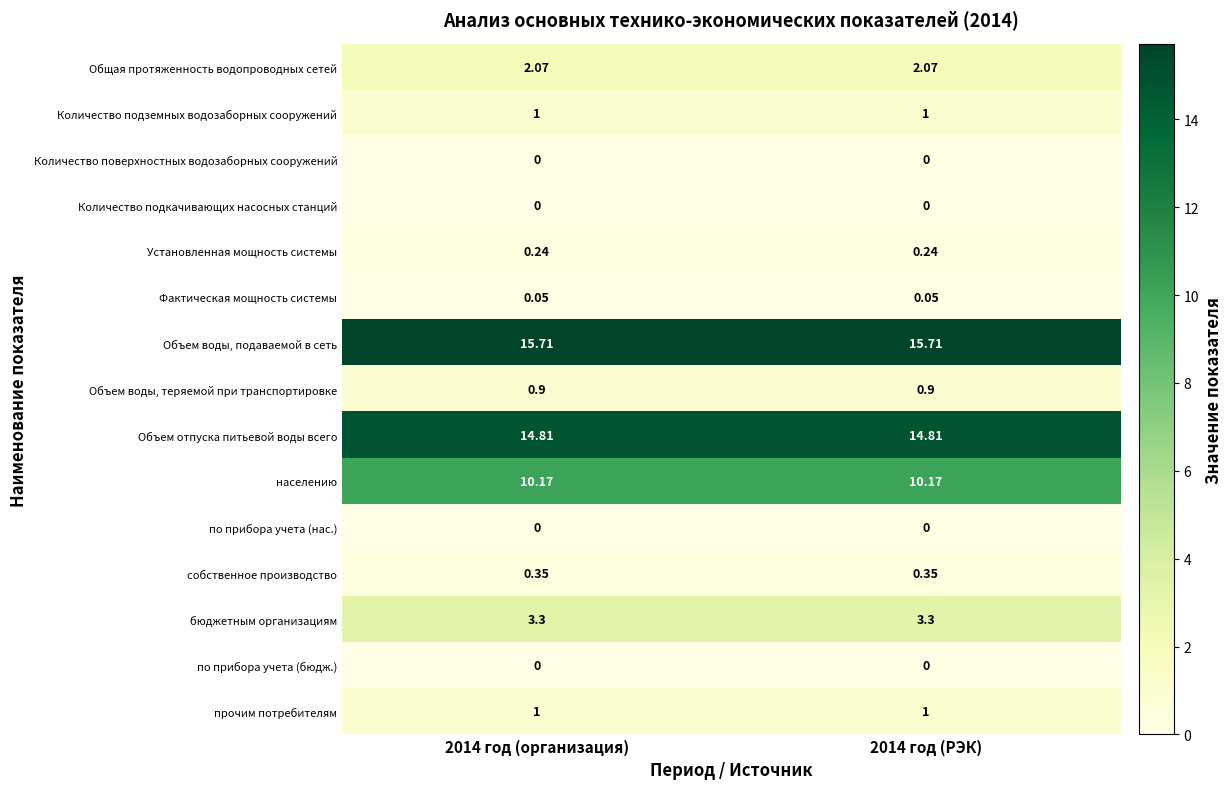

Which series has the largest total across all categories?

Объем воды, подаваемой в сеть